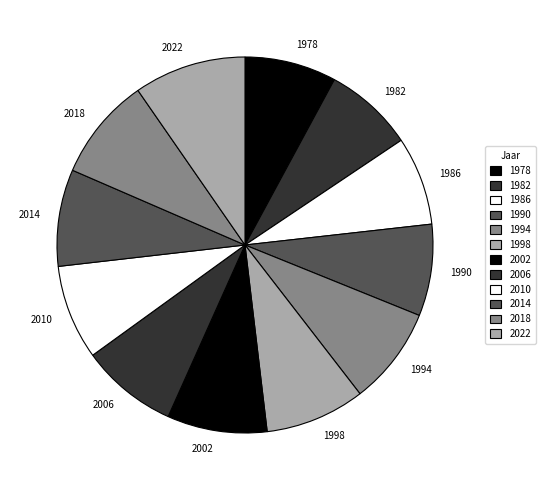

Is it true that 2006 is 2% of the pie?

False